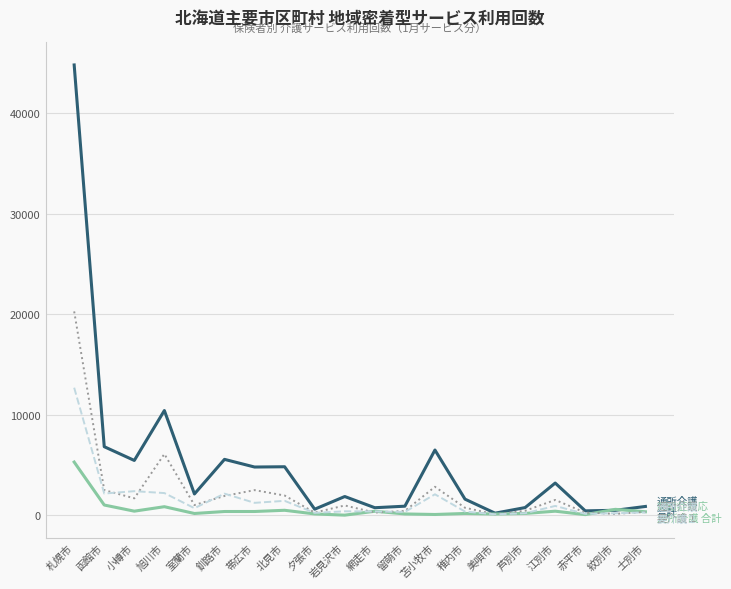

At which category is the sum across all series the highest?

札幌市